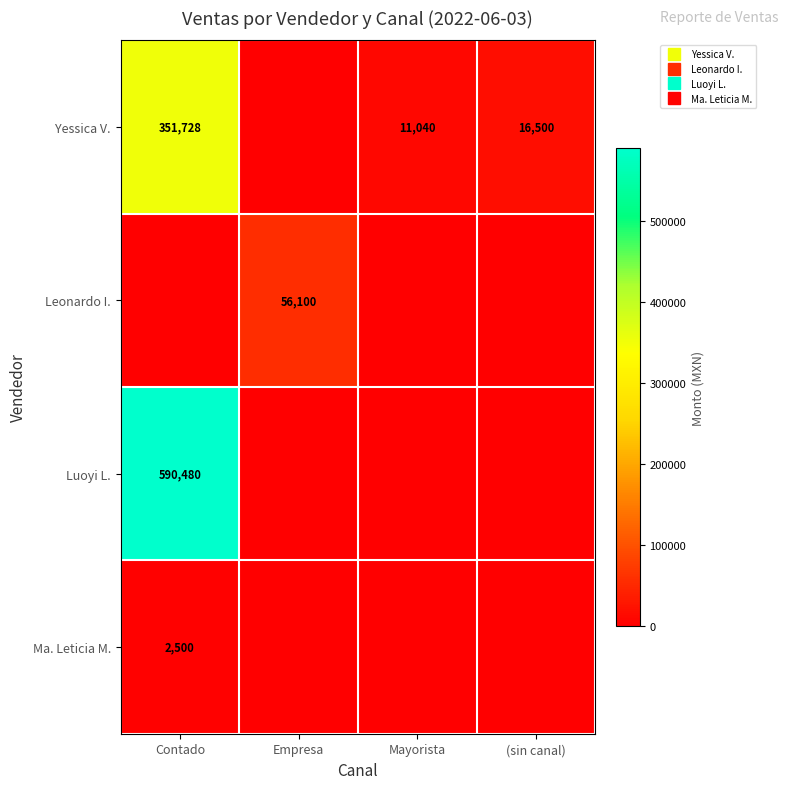

At how many categories does at least one series exceed 38448?

2